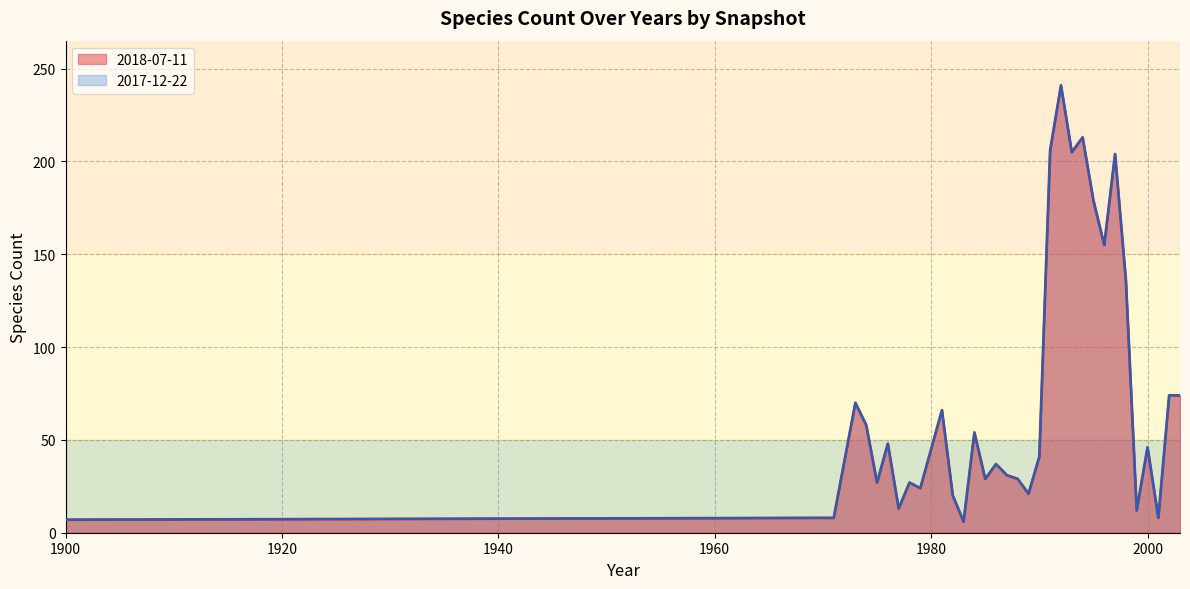

Does the chart have visible grid lines?

Yes